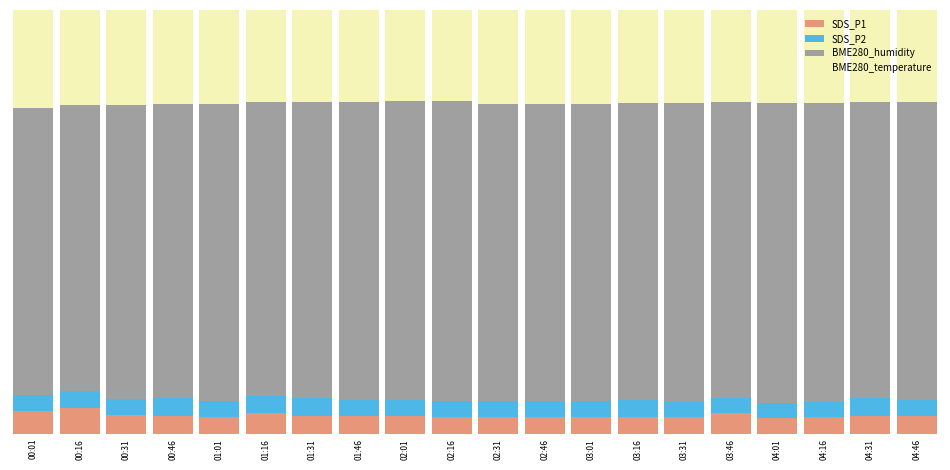

What is the label of the 5th bar from the left?

01:01